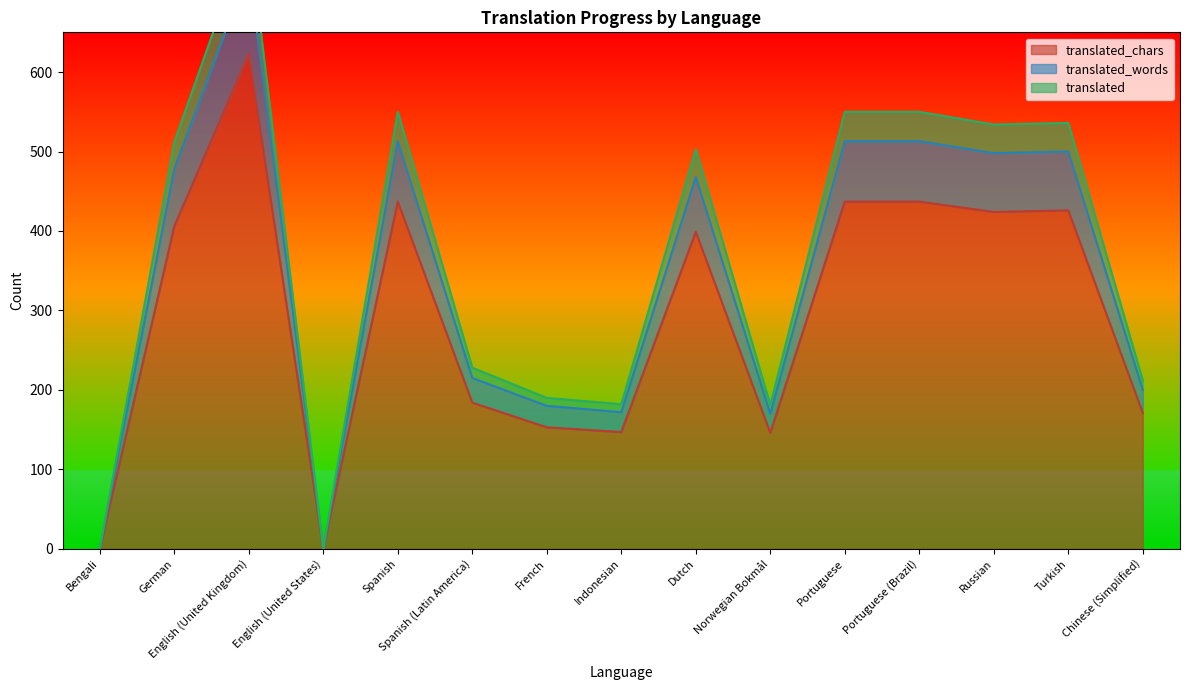

True or false: translated_chars and translated_words intersect in this chart.

False